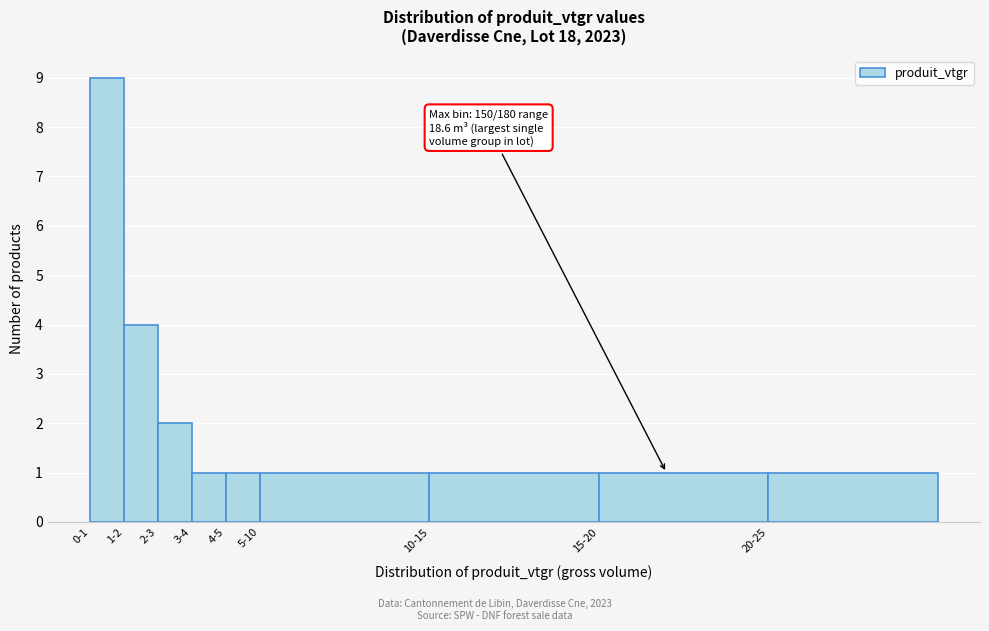

Reading left to right, list all the values displayed in this chart.

9	4	2	1	1	1	1	1	1